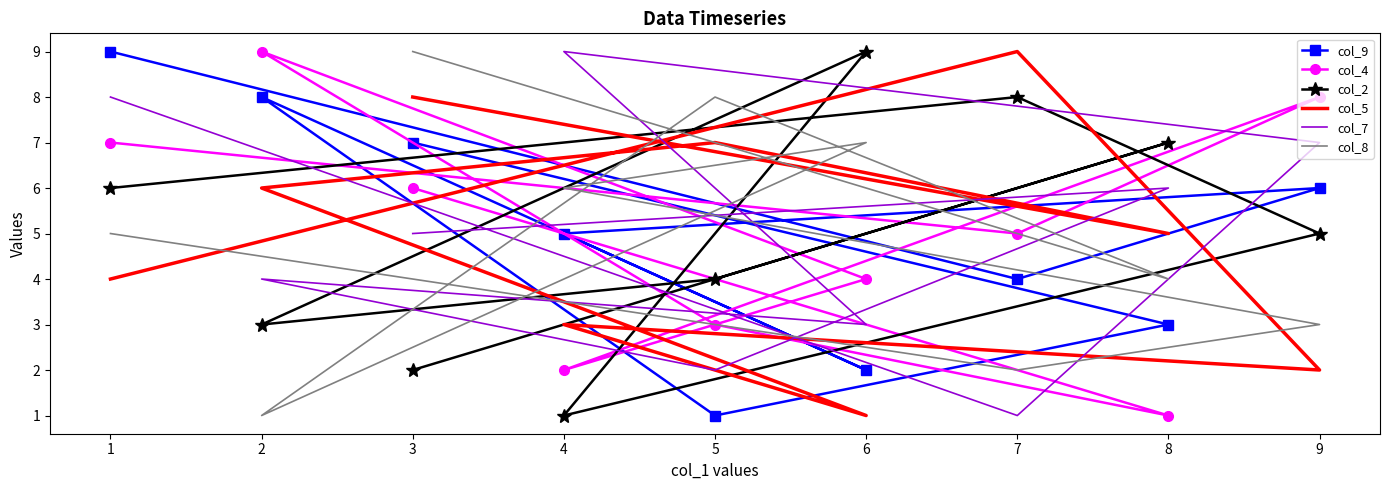

Is this an area chart (filled region under the line)?

No